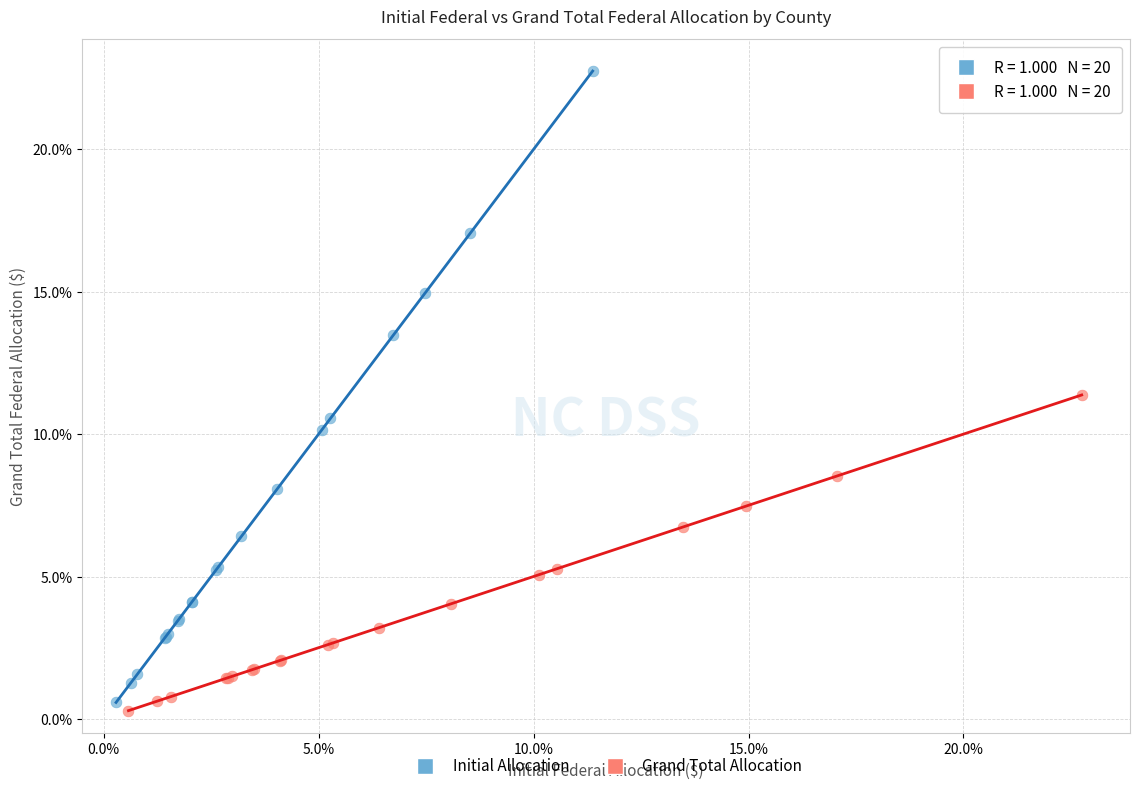

Which series contains the highest Y value?

Initial Allocation